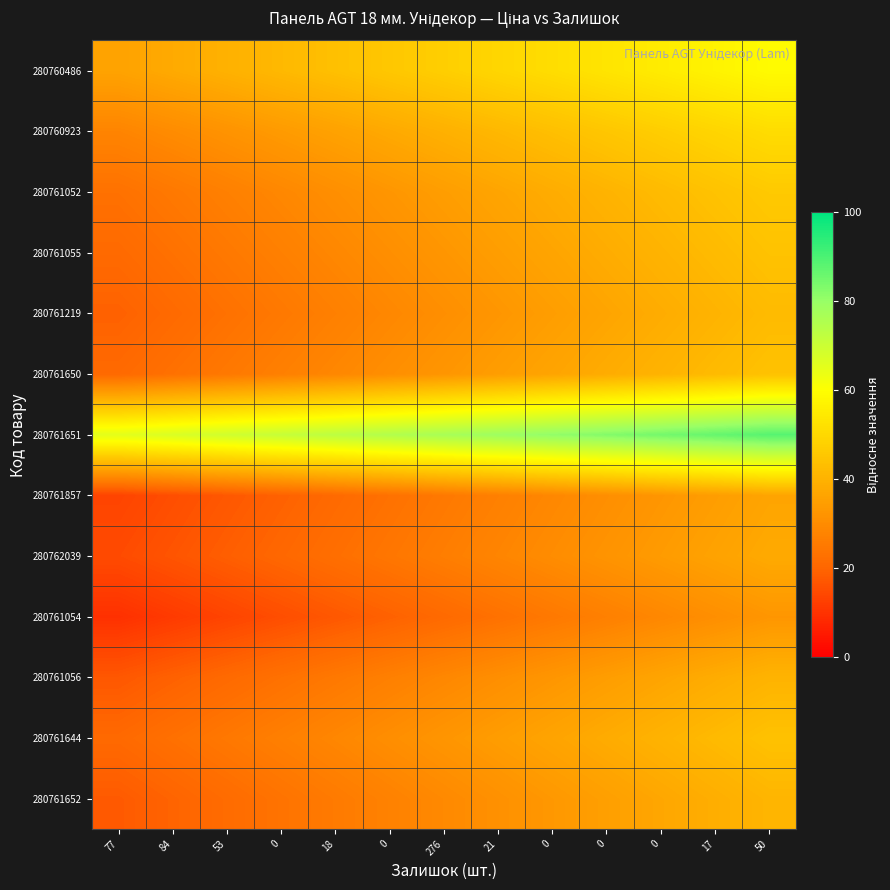

Reading left to right, transcribe all the data shown in this chart.

280761652: 77=17.8	84=19.7	53=21.6	0=23.6	18=25.5	0=27.4	276=29.3	21=31.3	0=33.2	0=35.1	0=37.0	17=38.9	50=40.9
280761644: 77=21.0	84=22.9	53=24.8	0=26.8	18=28.7	0=30.6	276=32.5	21=34.4	0=36.4	0=38.3	0=40.2	17=42.1	50=44.1
280761056: 77=17.3	84=19.2	53=21.1	0=23.1	18=25.0	0=26.9	276=28.8	21=30.8	0=32.7	0=34.6	0=36.5	17=38.4	50=40.4
280761054: 77=9.6	84=11.5	53=13.5	0=15.4	18=17.3	0=19.2	276=21.2	21=23.1	0=25.0	0=26.9	0=28.8	17=30.8	50=32.7
280762039: 77=14.8	84=16.7	53=18.6	0=20.6	18=22.5	0=24.4	276=26.3	21=28.3	0=30.2	0=32.1	0=34.0	17=36.0	50=37.9
280761857: 77=13.5	84=15.4	53=17.3	0=19.2	18=21.2	0=23.1	276=25.0	21=26.9	0=28.8	0=30.8	0=32.7	17=34.6	50=36.5
280761651: 77=65.4	84=67.3	53=69.2	0=71.2	18=73.1	0=75.0	276=76.9	21=78.8	0=80.8	0=82.7	0=84.6	17=86.5	50=88.5
280761650: 77=21.1	84=23.0	53=25.0	0=26.9	18=28.8	0=30.7	276=32.7	21=34.6	0=36.5	0=38.4	0=40.3	17=42.3	50=44.2
280761219: 77=19.2	84=21.2	53=23.1	0=25.0	18=26.9	0=28.8	276=30.8	21=32.7	0=34.6	0=36.5	0=38.5	17=40.4	50=42.3
280761055: 77=21.2	84=23.1	53=25.0	0=26.9	18=28.8	0=30.8	276=32.7	21=34.6	0=36.5	0=38.5	0=40.4	17=42.3	50=44.2
280761052: 77=23.1	84=25.0	53=26.9	0=28.8	18=30.8	0=32.7	276=34.6	21=36.5	0=38.5	0=40.4	0=42.3	17=44.2	50=46.2
280760923: 77=28.1	84=30.0	53=31.9	0=33.8	18=35.8	0=37.7	276=39.6	21=41.5	0=43.5	0=45.4	0=47.3	17=49.2	50=51.2
280760486: 77=36.0	84=37.9	53=39.8	0=41.8	18=43.7	0=45.6	276=47.5	21=49.4	0=51.4	0=53.3	0=55.2	17=57.1	50=59.1